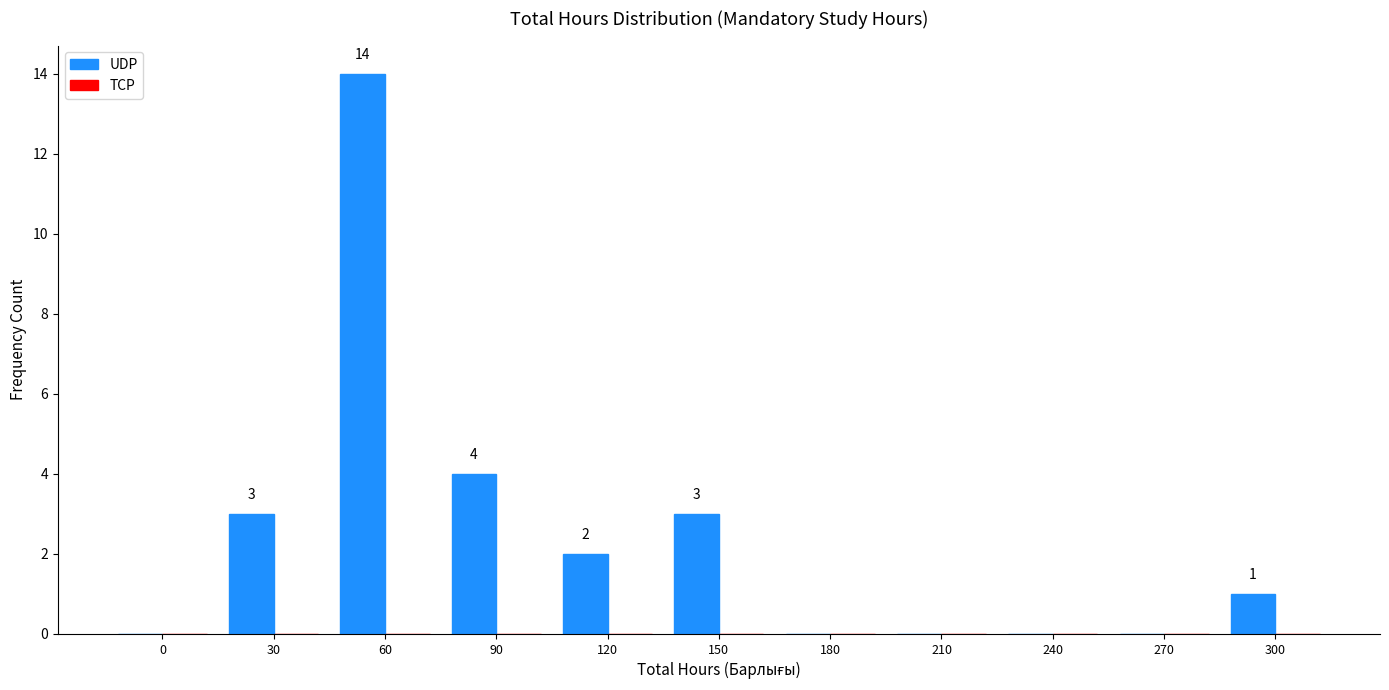

Reading left to right, list all the values displayed in this chart.

0=0	30=3	60=14	90=4	120=2	150=3	180=0	210=0	240=0	270=0	300=1